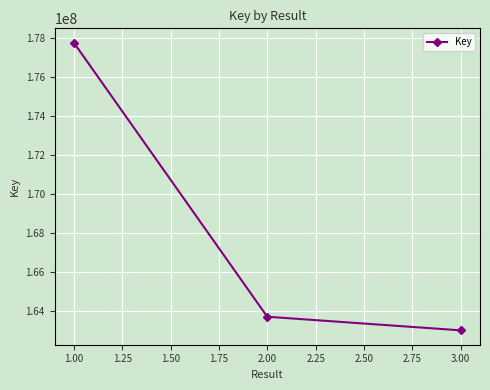

What is the label of the 3rd point from the left?

3.00